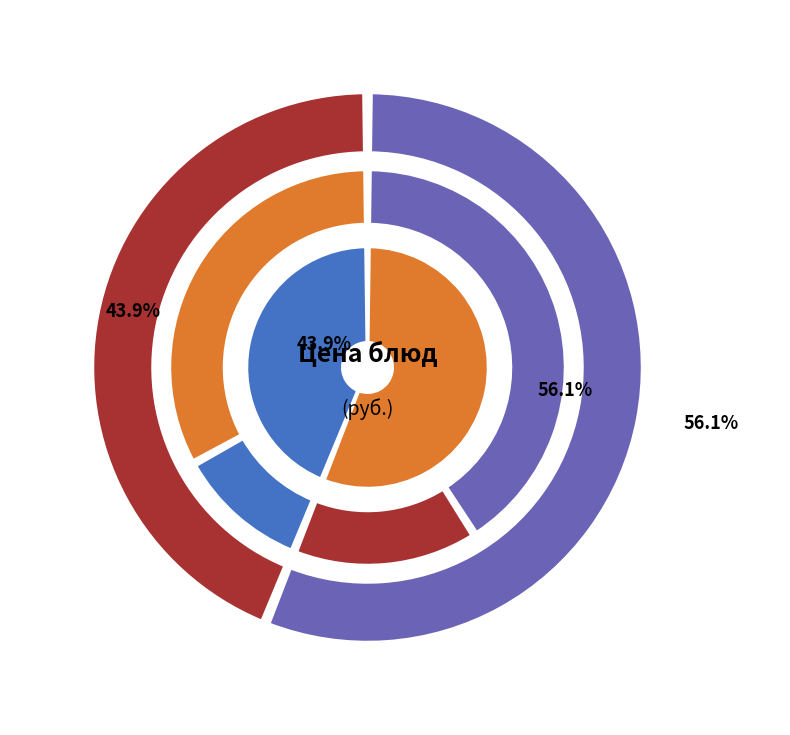

To the nearest percent, what is the combined percentage of Макаронные изделия отварные and Чай с лимоном?

6%